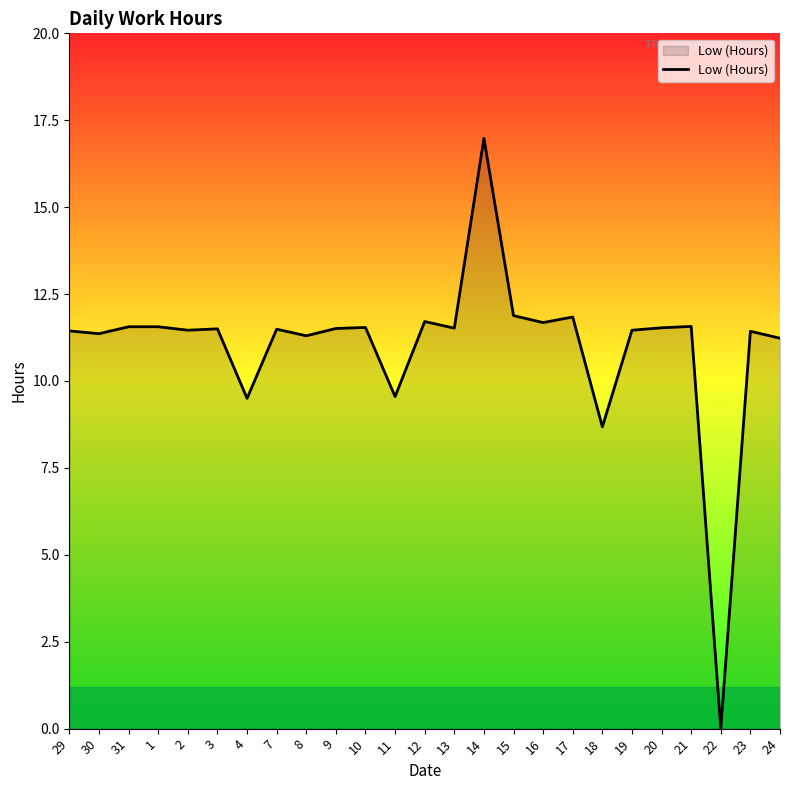

Which label corresponds to the largest value in the chart?

14